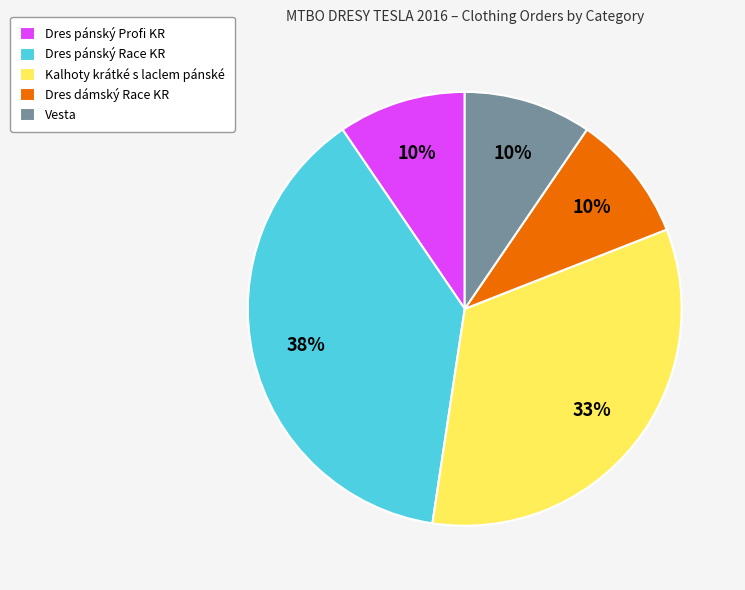

To the nearest percent, what is the average slice percentage?

20%